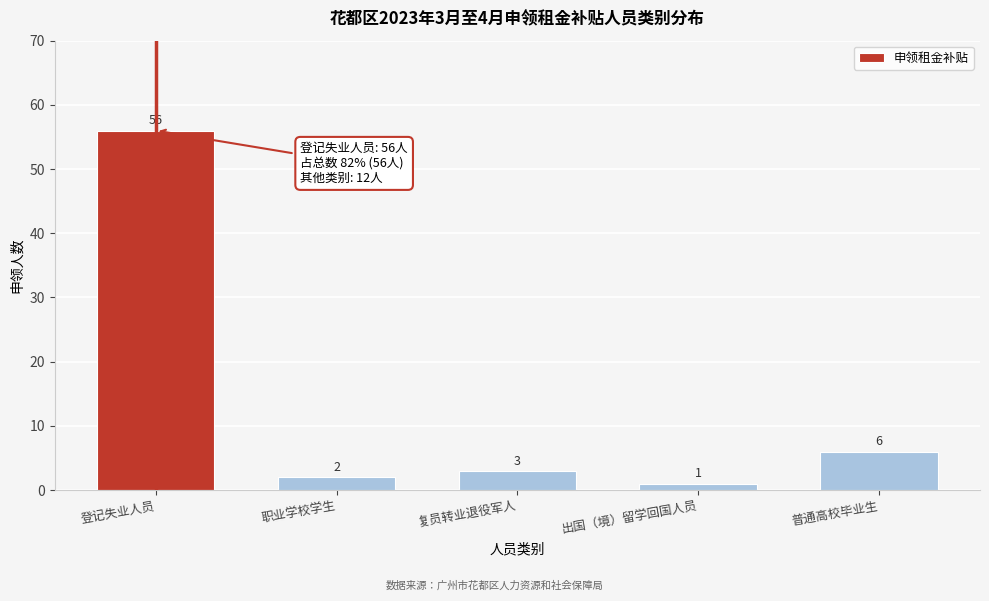

Reading left to right, extract all data points from this chart.

登记失业人员=56	职业学校学生=2	复员转业退役军人=3	出国（境）留学回国人员=1	普通高校毕业生=6